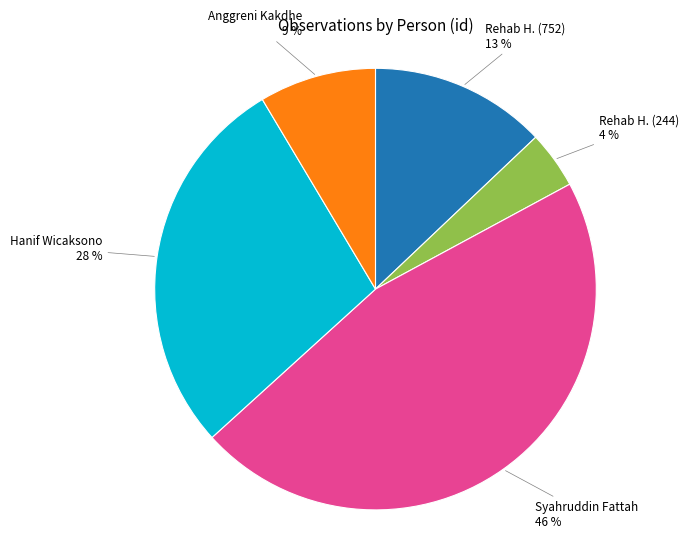

Does any single category account for the majority?

No